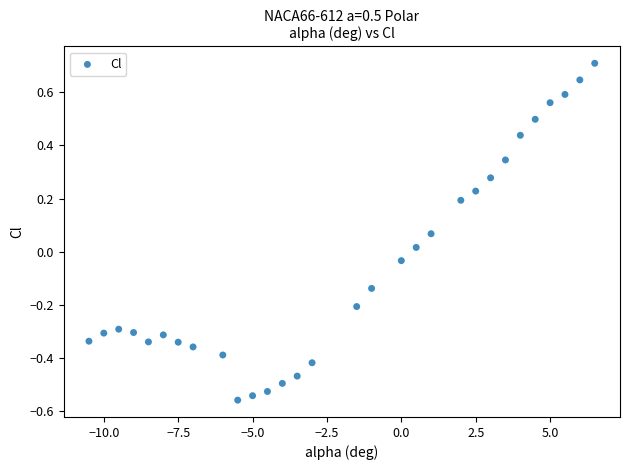

What is the range of X values (max minus min)?

17.0